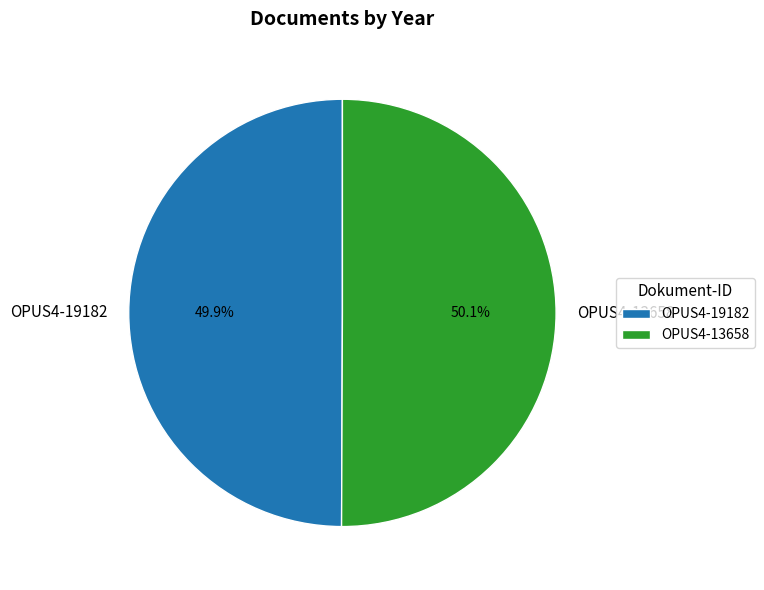

Is it true that OPUS4-13658 is 50% of the pie?

True